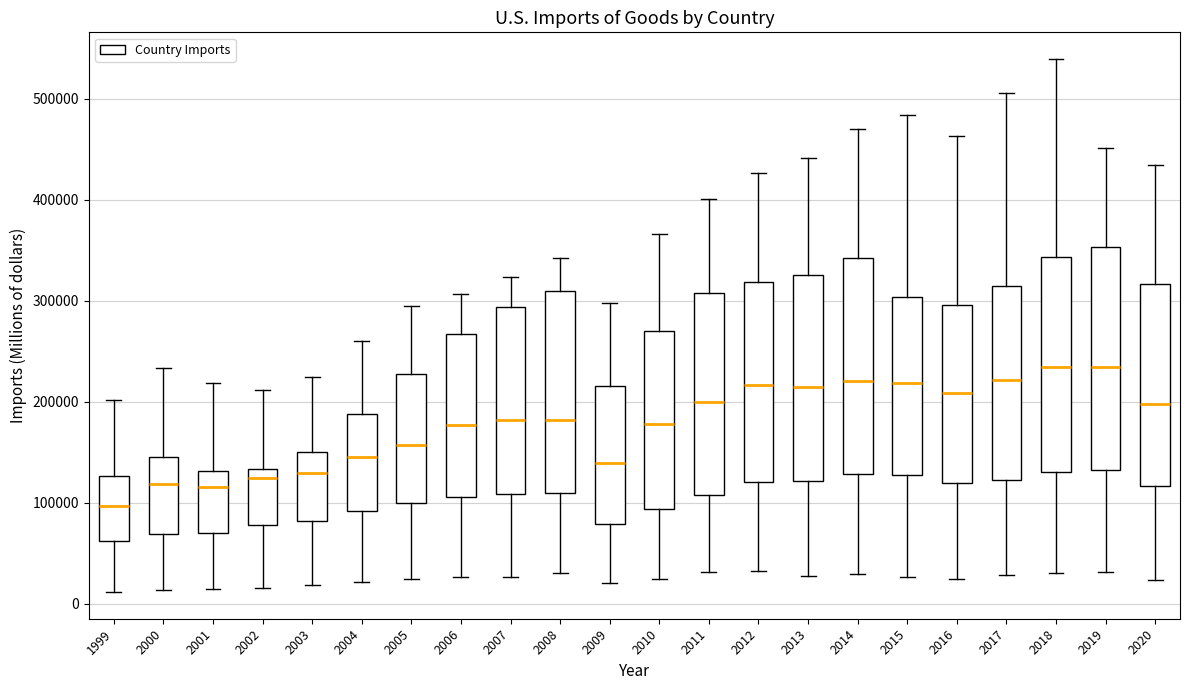

Reading left to right, read every box against the y-axis: the position of its median line, the range the box covers, and the ends of its whiskers. The values are not printed on the chart, so give them approximately, as read against the axis.

1999: median 100000, box 60000 to 130000, whiskers 10000 to 200000
2000: median 120000, box 70000 to 150000, whiskers 10000 to 230000
2001: median 120000, box 70000 to 130000, whiskers 10000 to 220000
2002: median 120000, box 80000 to 130000, whiskers 20000 to 210000
2003: median 130000, box 80000 to 150000, whiskers 20000 to 220000
2004: median 150000, box 90000 to 190000, whiskers 20000 to 260000
2005: median 160000, box 100000 to 230000, whiskers 20000 to 290000
2006: median 180000, box 110000 to 270000, whiskers 30000 to 310000
2007: median 180000, box 110000 to 290000, whiskers 30000 to 320000
2008: median 180000, box 110000 to 310000, whiskers 30000 to 340000
2009: median 140000, box 80000 to 220000, whiskers 20000 to 300000
2010: median 180000, box 90000 to 270000, whiskers 20000 to 370000
2011: median 200000, box 110000 to 310000, whiskers 30000 to 400000
2012: median 220000, box 120000 to 320000, whiskers 30000 to 430000
2013: median 210000, box 120000 to 330000, whiskers 30000 to 440000
2014: median 220000, box 130000 to 340000, whiskers 30000 to 470000
2015: median 220000, box 130000 to 300000, whiskers 30000 to 480000
2016: median 210000, box 120000 to 300000, whiskers 20000 to 460000
2017: median 220000, box 120000 to 310000, whiskers 30000 to 510000
2018: median 230000, box 130000 to 340000, whiskers 30000 to 540000
2019: median 230000, box 130000 to 350000, whiskers 30000 to 450000
2020: median 200000, box 120000 to 320000, whiskers 20000 to 430000